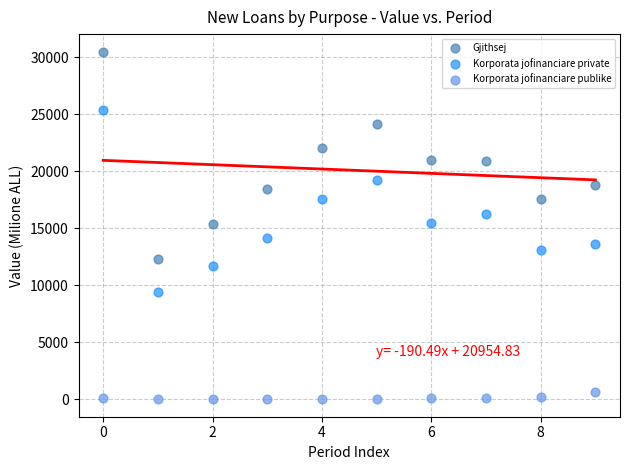

Across all data points, what is the range of Y values (max minus min)?

30497.6